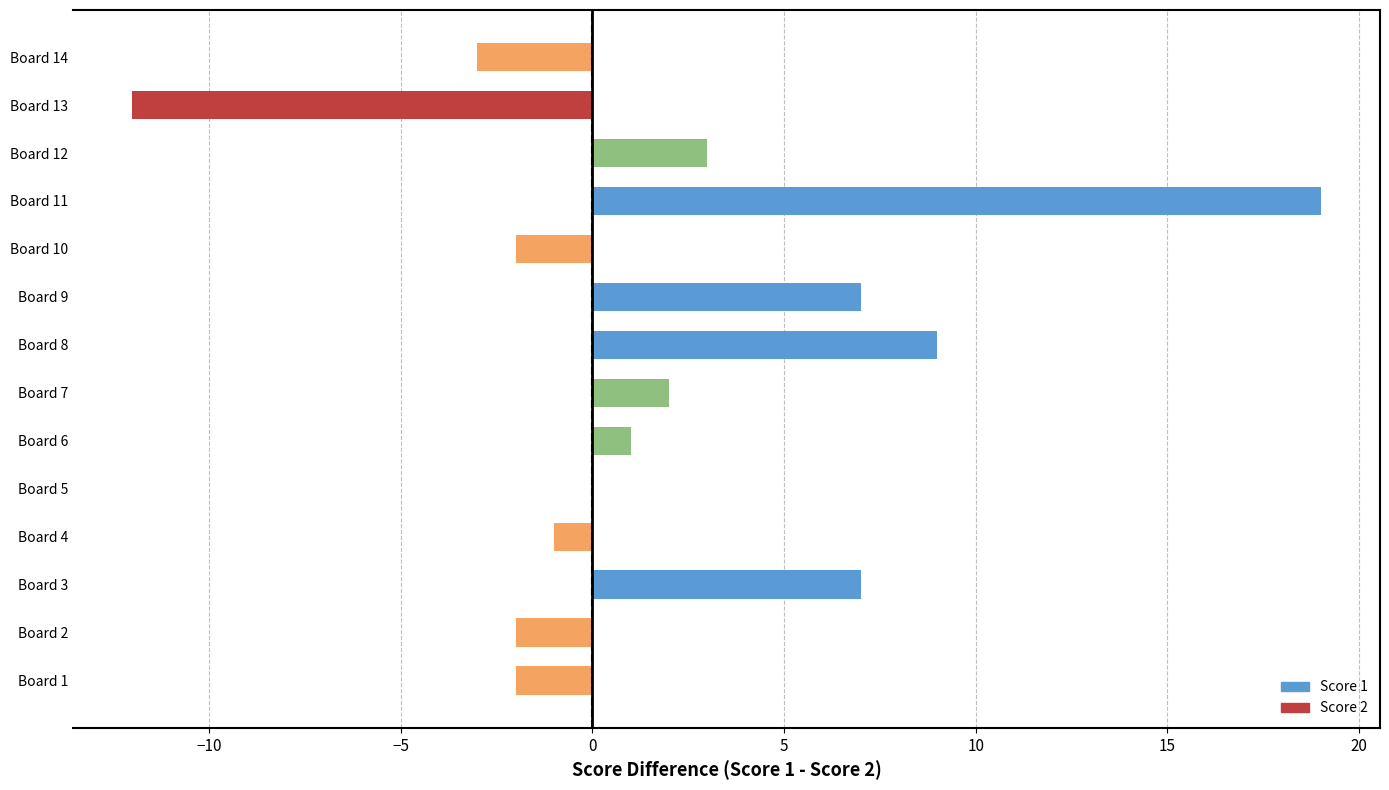

Count the number of data series in this chart.

1